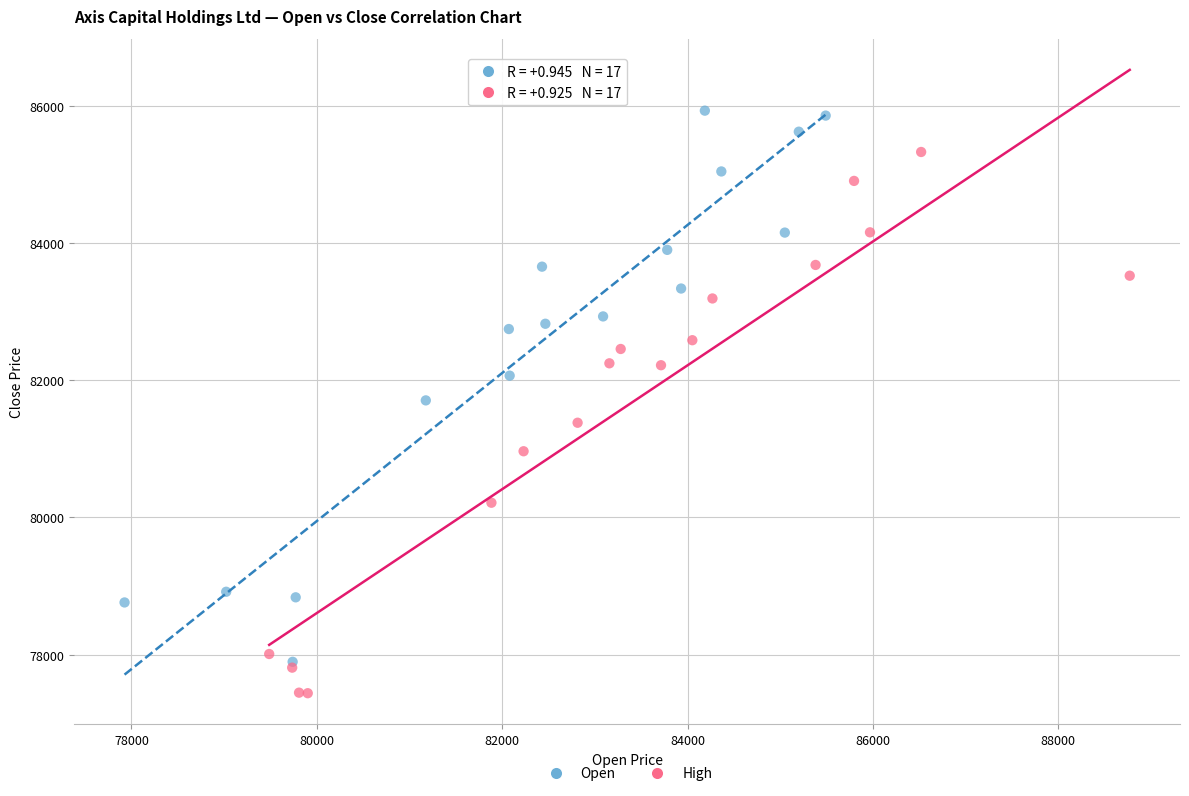

What are all the series names shown in the legend?

Open, High